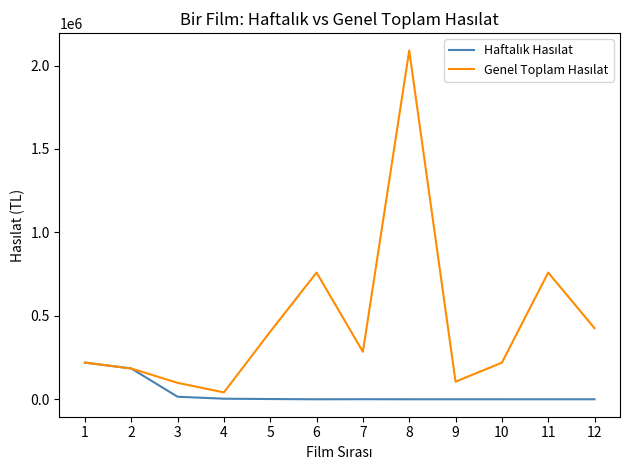

What is the maximum value shown in the chart?

2089537.2